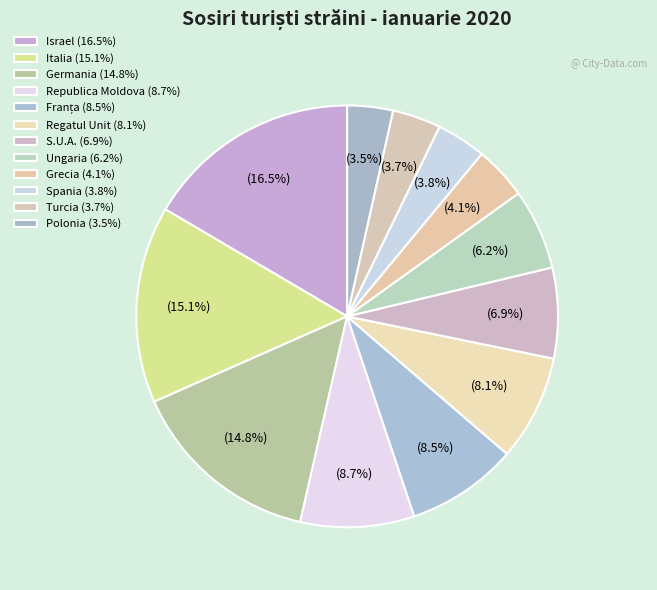

What percentage is the Grecia slice, to the nearest percent?

4%